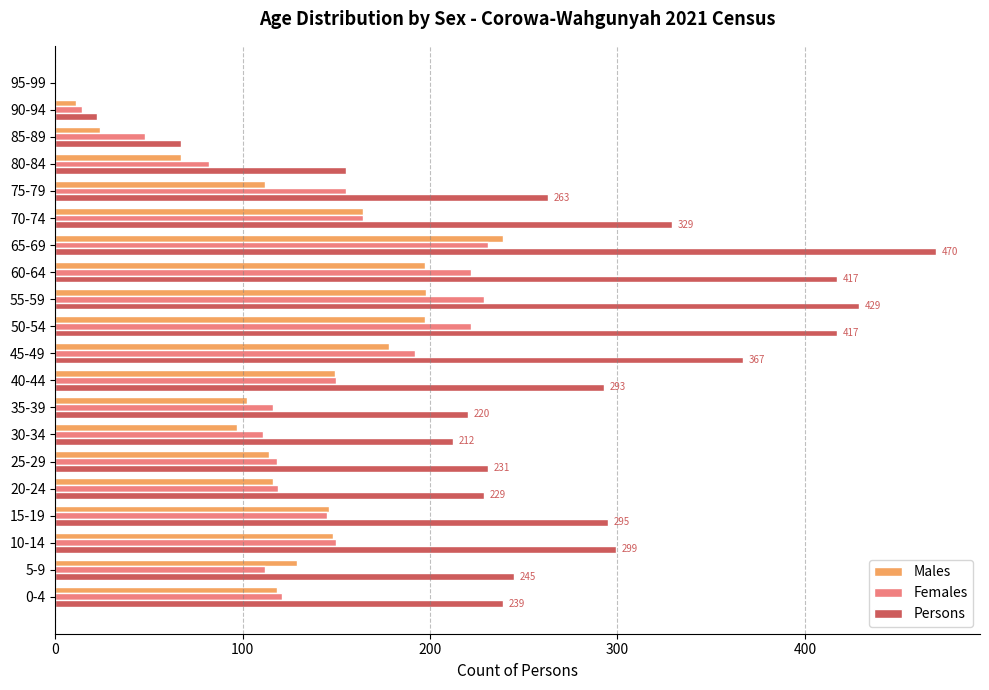

Which series changed the most between 50-54 and 65-69?

Persons